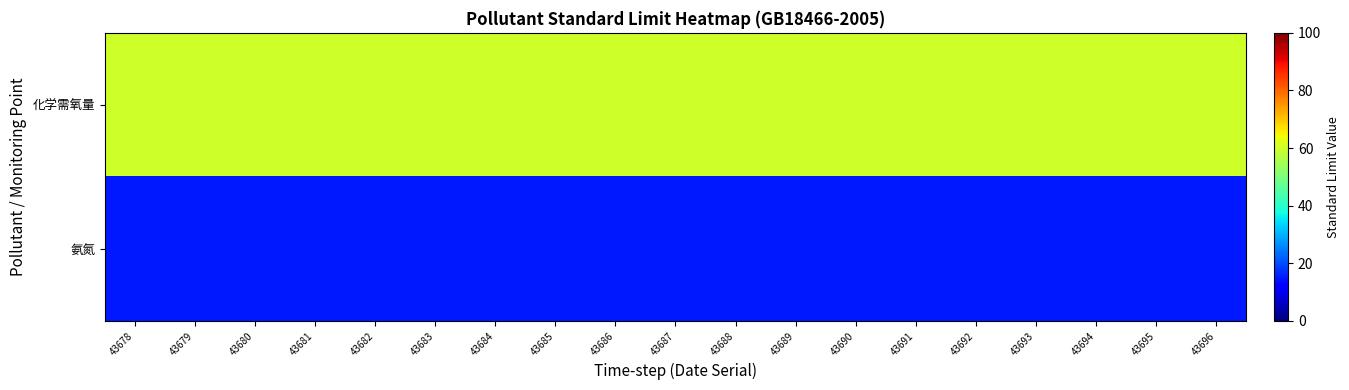

List the series in order of their peak value, lowest first.

氨氮, 化学需氧量